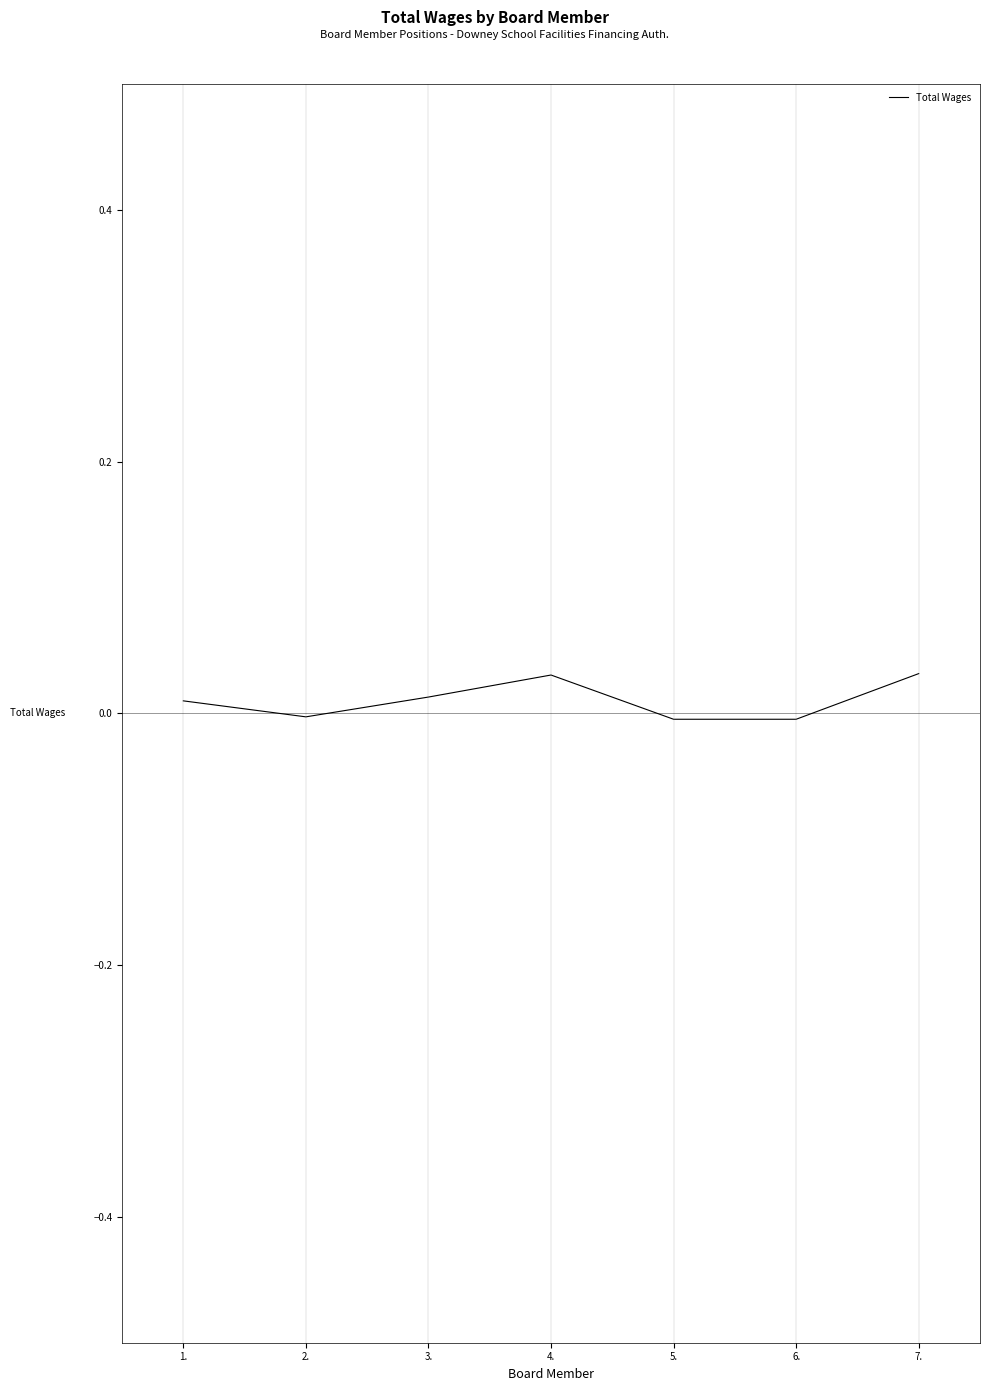

At which label does the data first exceed 0?

1.